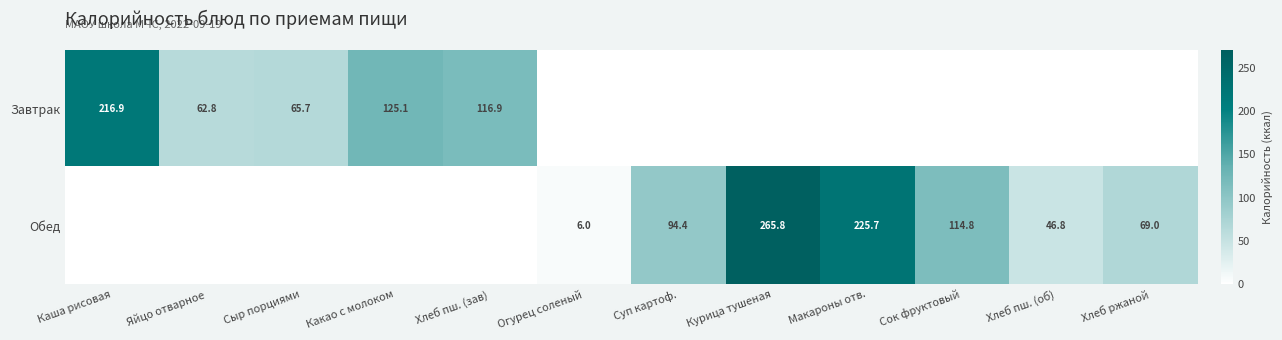

Between Хлеб пш. (об) and Хлеб пш. (зав), which is larger?

Хлеб пш. (зав)